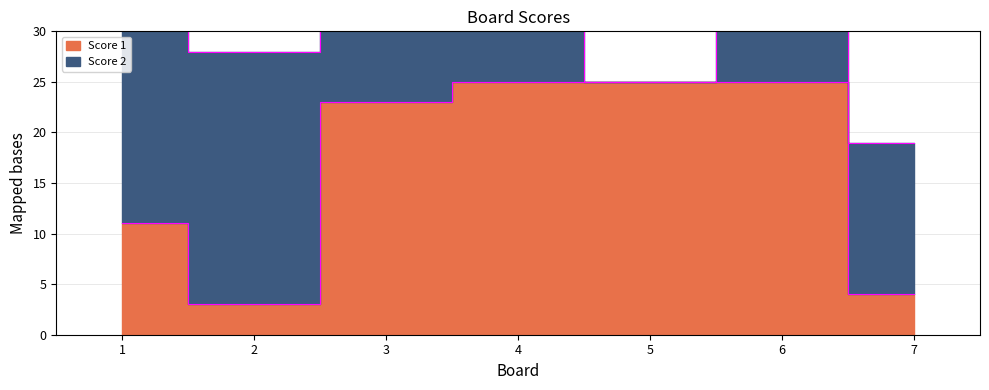

Between 6 and 7, which is larger?

6